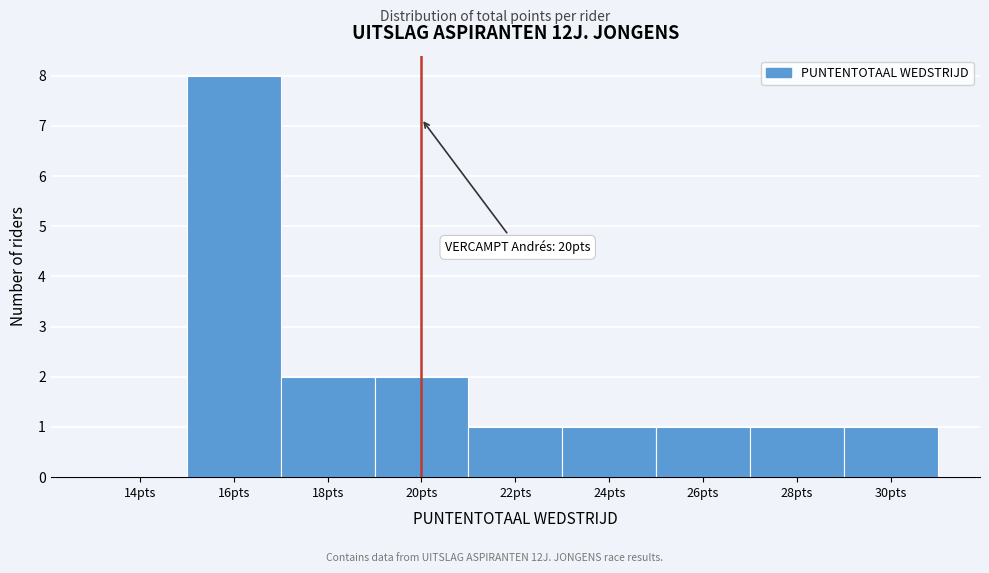

Which range on the x-axis has the tallest bar?

15 to 17